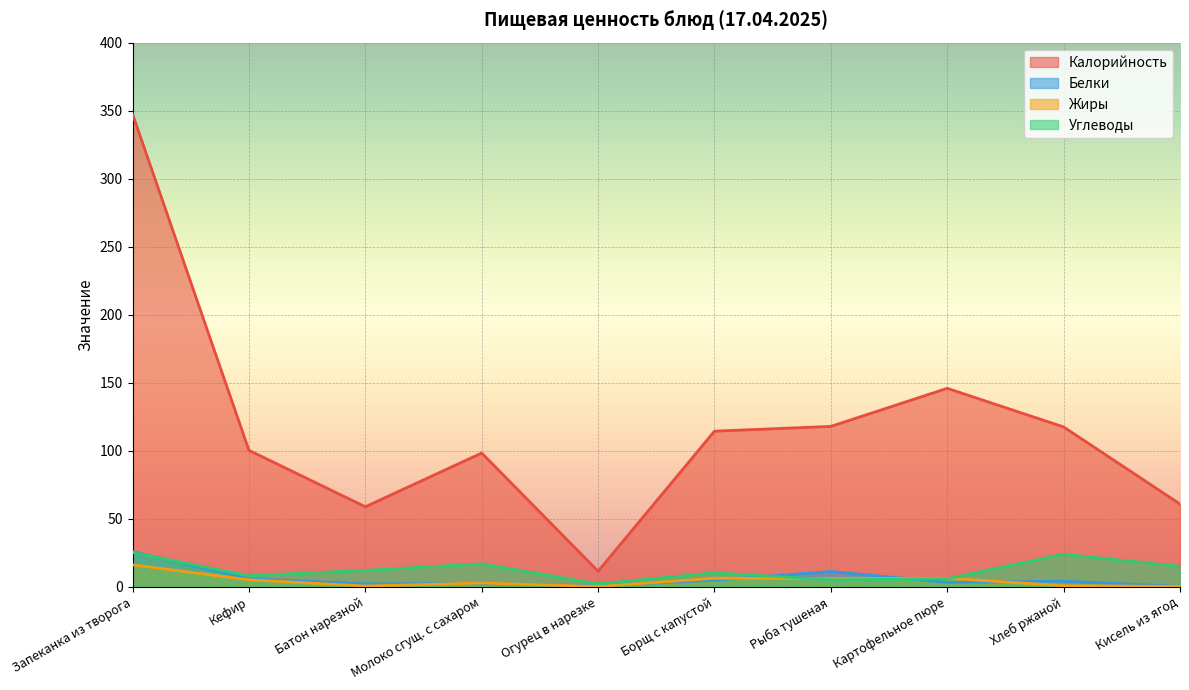

Reading left to right, extract all data points from this chart.

Калорийность: Запеканка из творога=347.5	Кефир=100.2	Батон нарезной=58.7	Молоко сгущ. с сахаром=98.2	Огурец в нарезке=11.3	Борщ с капустой=114.3	Рыба тушеная=117.8	Картофельное пюре=145.8	Хлеб ржаной=117.4	Кисель из ягод=60.7
Белки: Запеканка из творога=25.7	Кефир=5.8	Батон нарезной=2.0	Молоко сгущ. с сахаром=2.2	Огурец в нарезке=0.6	Борщ с капустой=4.7	Рыба тушеная=11.1	Картофельное пюре=3.1	Хлеб ржаной=4.0	Кисель из ягод=0.1
Жиры: Запеканка из творога=16.0	Кефир=5.0	Батон нарезной=0.4	Молоко сгущ. с сахаром=2.6	Огурец в нарезке=0.1	Борщ с капустой=6.1	Рыба тушеная=5.9	Картофельное пюре=6.1	Хлеб ржаной=0.7	Кисель из ягод=0.1
Углеводы: Запеканка из творога=25.0	Кефир=8.0	Батон нарезной=11.9	Молоко сгущ. с сахаром=16.7	Огурец в нарезке=2.0	Борщ с капустой=10.1	Рыба тушеная=5.0	Картофельное пюре=5.7	Хлеб ржаной=23.8	Кисель из ягод=14.8